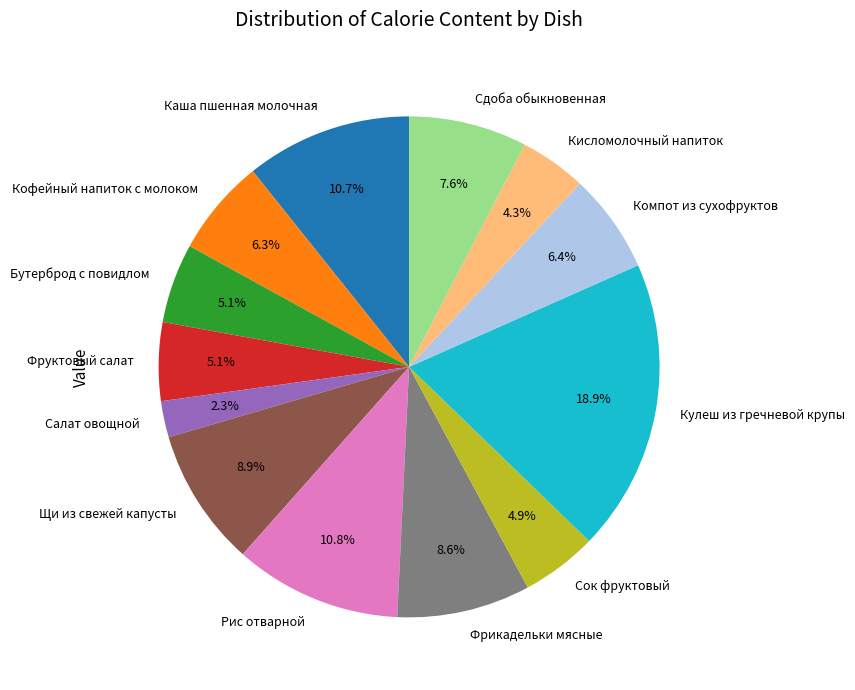

To the nearest percent, what portion does Салат овощной represent?

2%